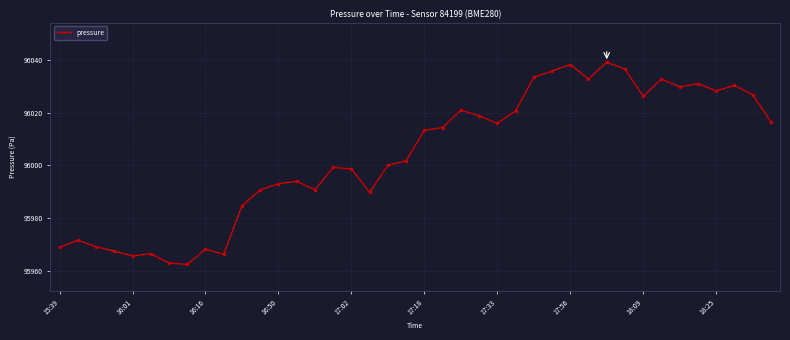

How many interior local peaks (higher than both neighbors) does the data have?

11